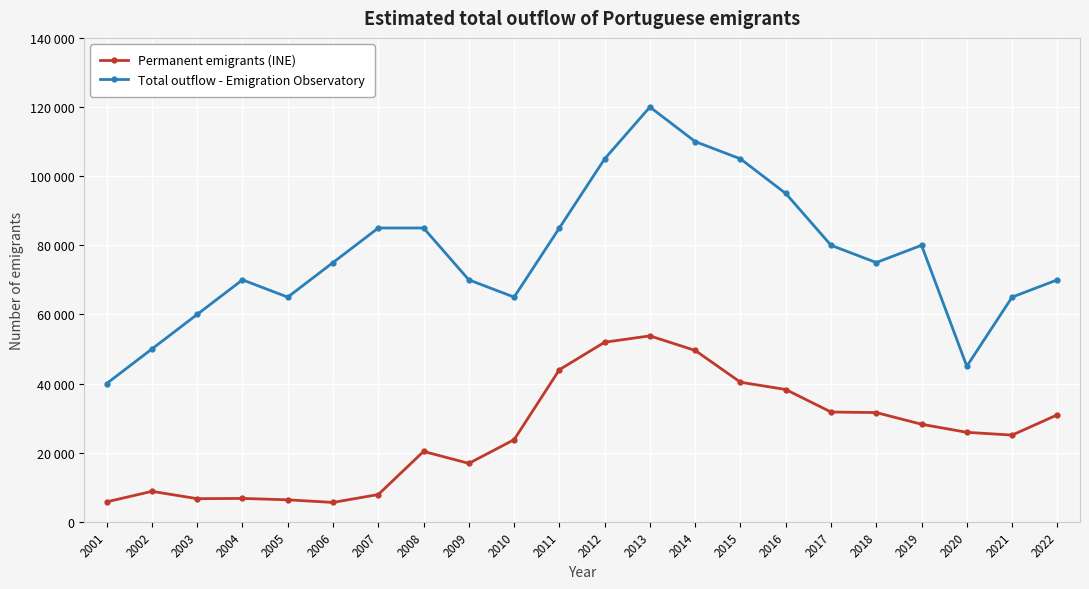

Reading left to right, list all the values displayed in this chart.

Permanent emigrants (INE): 5762	8813	6687	6757	6360	5600	7890	20357	16899	23760	43998	51958	53786	49572	40377	38273	31753	31600	28219	25886	25079	30954
Total outflow - Emigration Observatory: 40000	50000	60000	70000	65000	75000	85000	85000	70000	65000	85000	105000	120000	110000	105000	95000	80000	75000	80000	45000	65000	70000